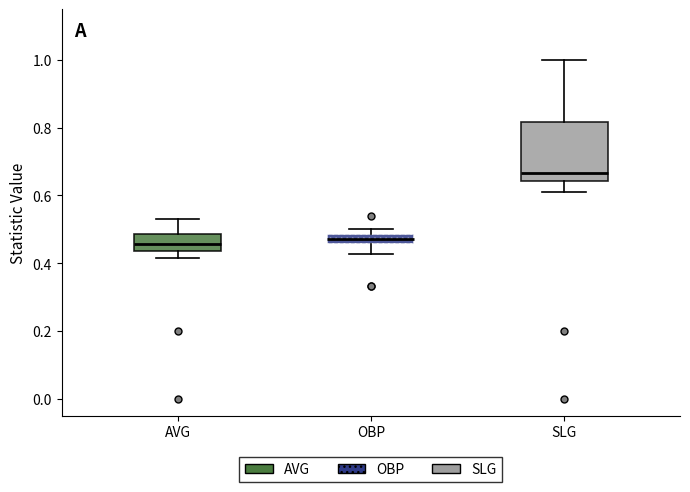

Where does the upper whisker of the box for AVG end on the y-axis? The values are not printed on the chart, so give them approximately, as read against the axis.

0.52